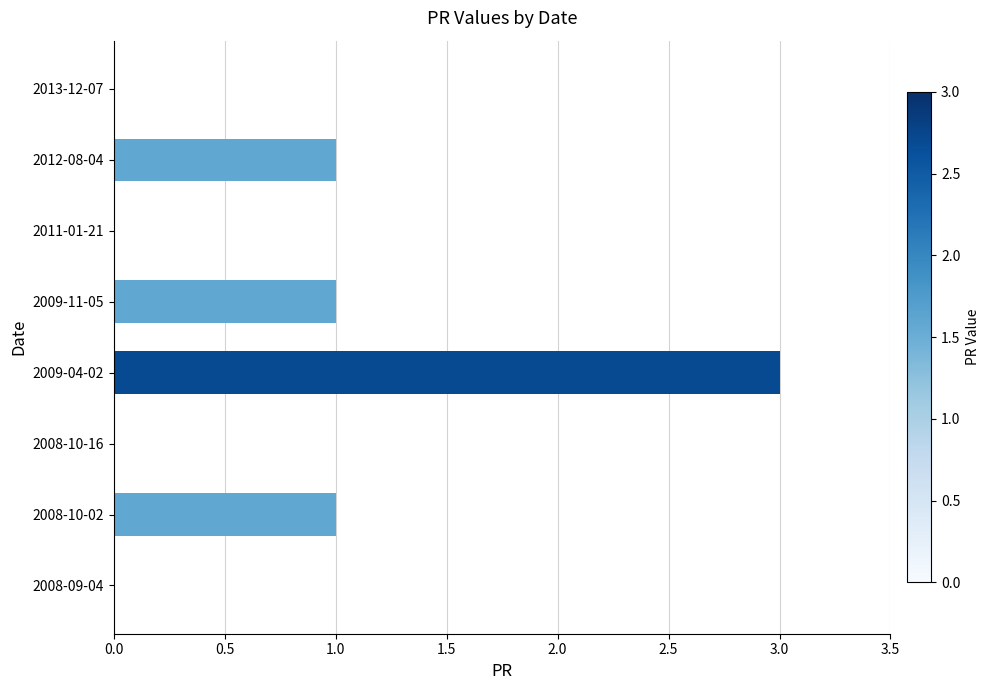

What is the greatest value displayed?

3